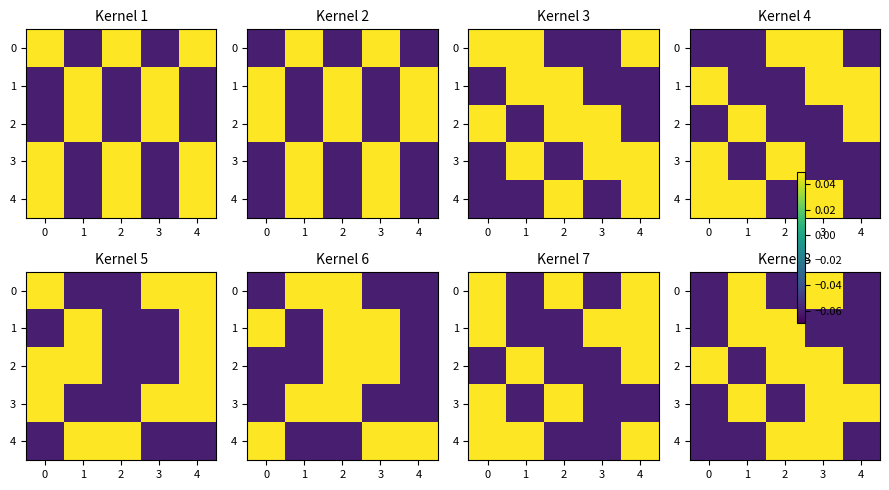

Rank the series at 4 from highest to lowest value.

3, 0, 1, 2, 4